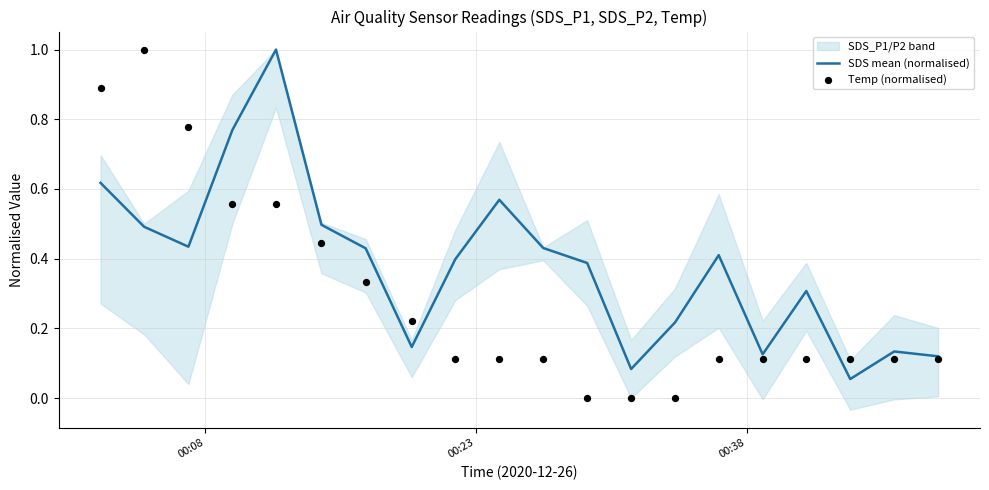

What is the highest value of the SDS mean (normalised) series?

1.0